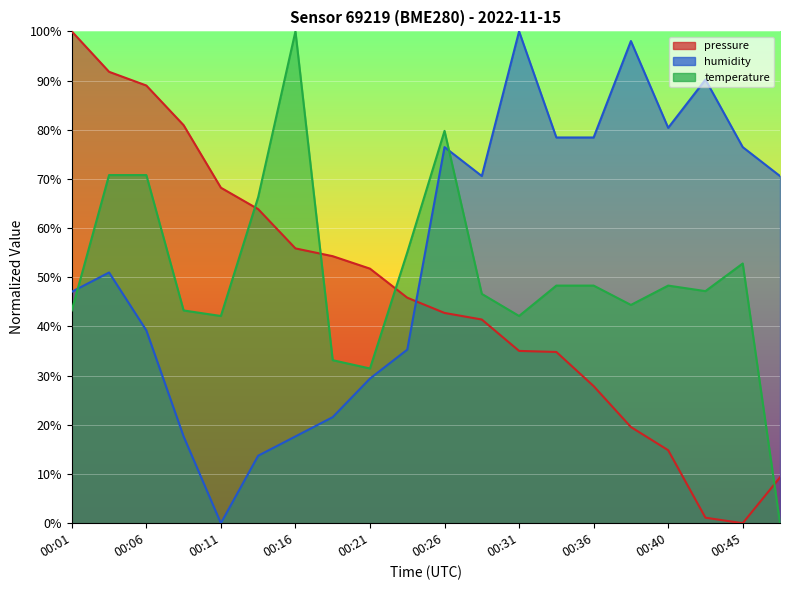

Reading left to right, what are all the values shown in this chart?

pressure: 00:01=100.0	00:04=91.8	00:06=89.0	00:09=80.9	00:11=68.2	00:14=63.9	00:16=55.9	00:18=54.3	00:21=51.8	00:23=45.9	00:26=42.8	00:28=41.4	00:31=35.0	00:33=34.8	00:36=27.9	00:38=19.6	00:40=14.8	00:43=1.1	00:45=0.0	00:48=9.3
temperature: 00:01=43.3	00:04=70.8	00:06=70.8	00:09=43.3	00:11=42.1	00:14=66.3	00:16=100.0	00:18=33.1	00:21=31.5	00:23=55.1	00:26=79.8	00:28=46.6	00:31=42.1	00:33=48.3	00:36=48.3	00:38=44.4	00:40=48.3	00:43=47.2	00:45=52.8	00:48=0.0
humidity: 00:01=47.1	00:04=51.0	00:06=39.2	00:09=17.6	00:11=0.0	00:14=13.7	00:16=17.6	00:18=21.6	00:21=29.4	00:23=35.3	00:26=76.5	00:28=70.6	00:31=100.0	00:33=78.4	00:36=78.4	00:38=98.0	00:40=80.4	00:43=90.2	00:45=76.5	00:48=70.6